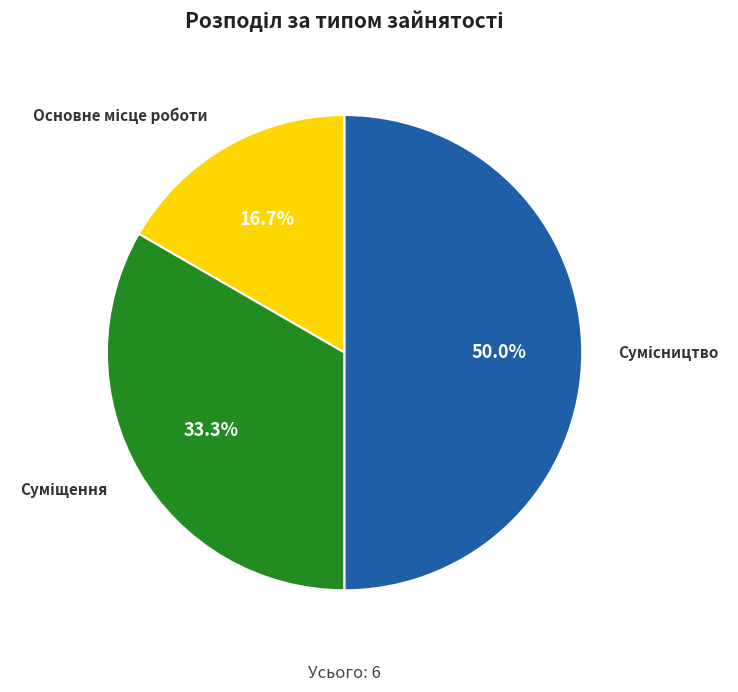

Which slice is the largest?

Сумісництво